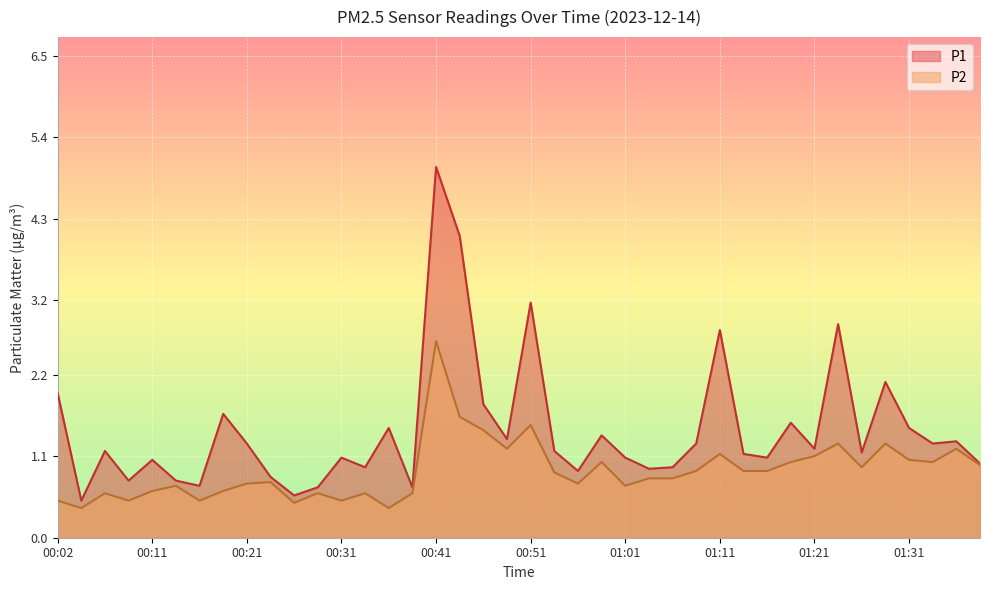

What is the lowest value of the P2 series?

0.4